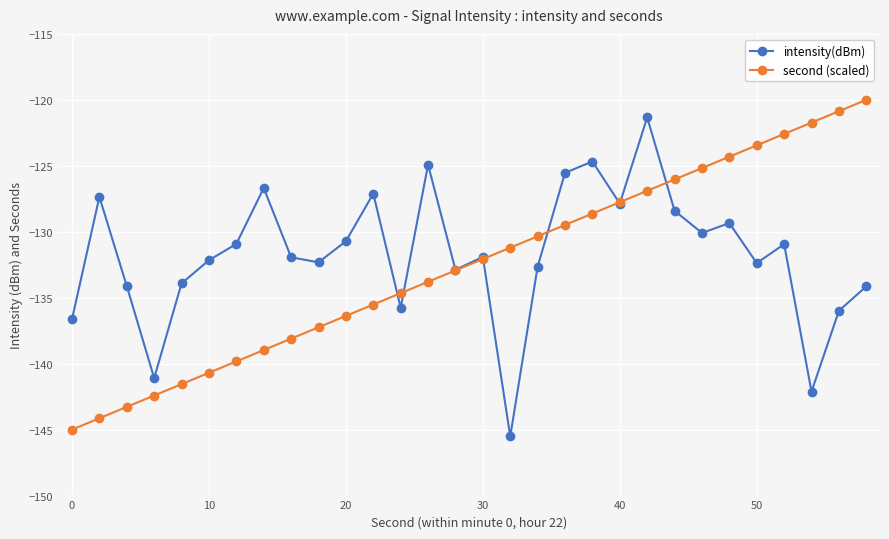

What is the value of the intensity(dBm) point at the 18th from the left?

-132.6